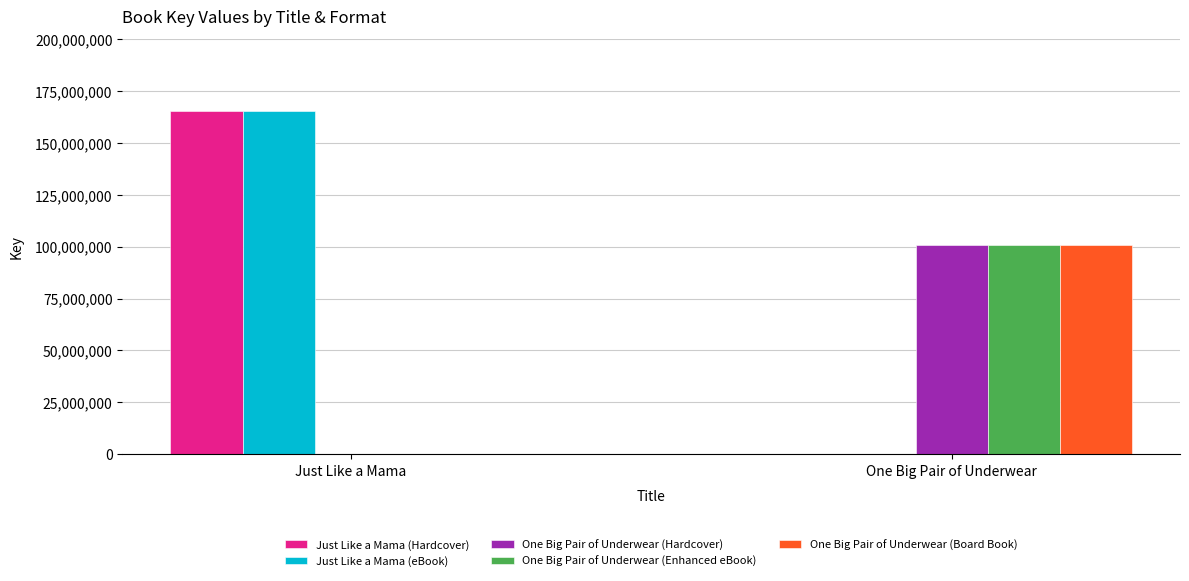

Where is One Big Pair of Underwear (Hardcover) nearest to the value 50320799?

Just Like a Mama